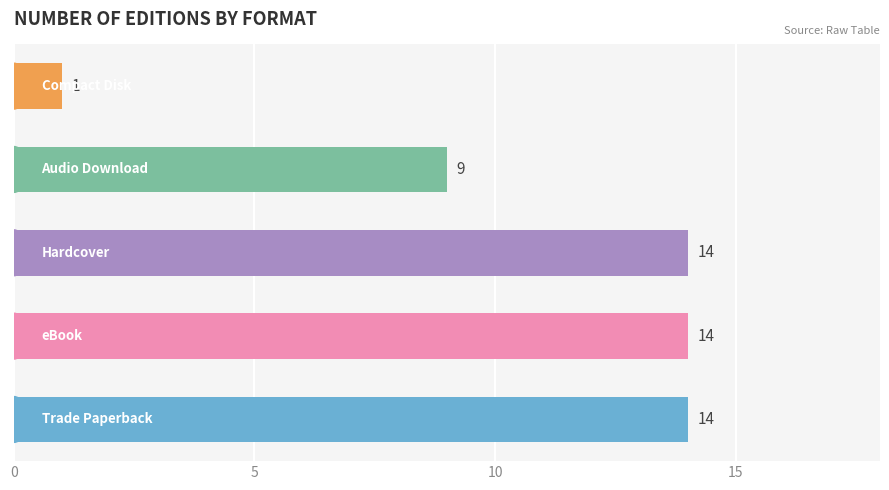

Does the chart contain any negative values?

No